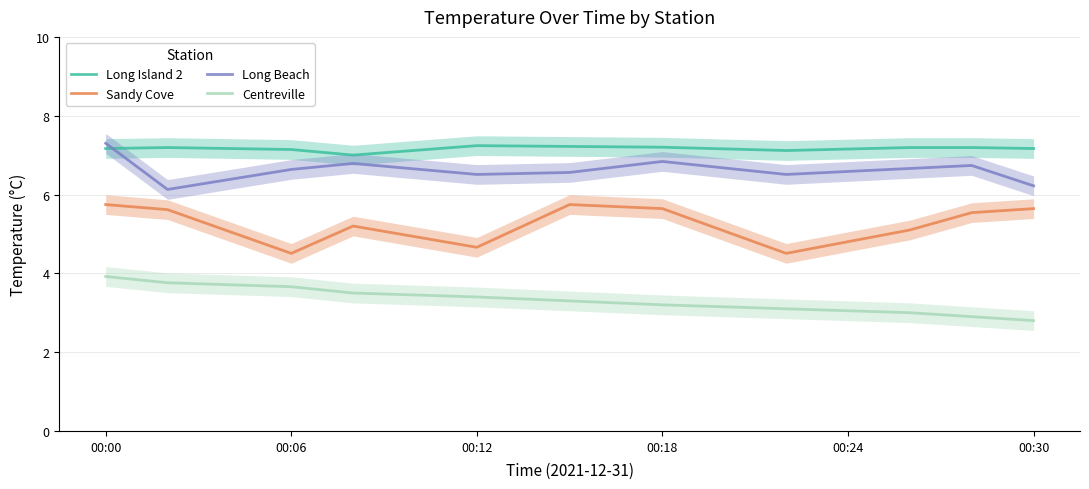

What is the difference between the second highest and minimum values in the Long Island 2 series?

0.2